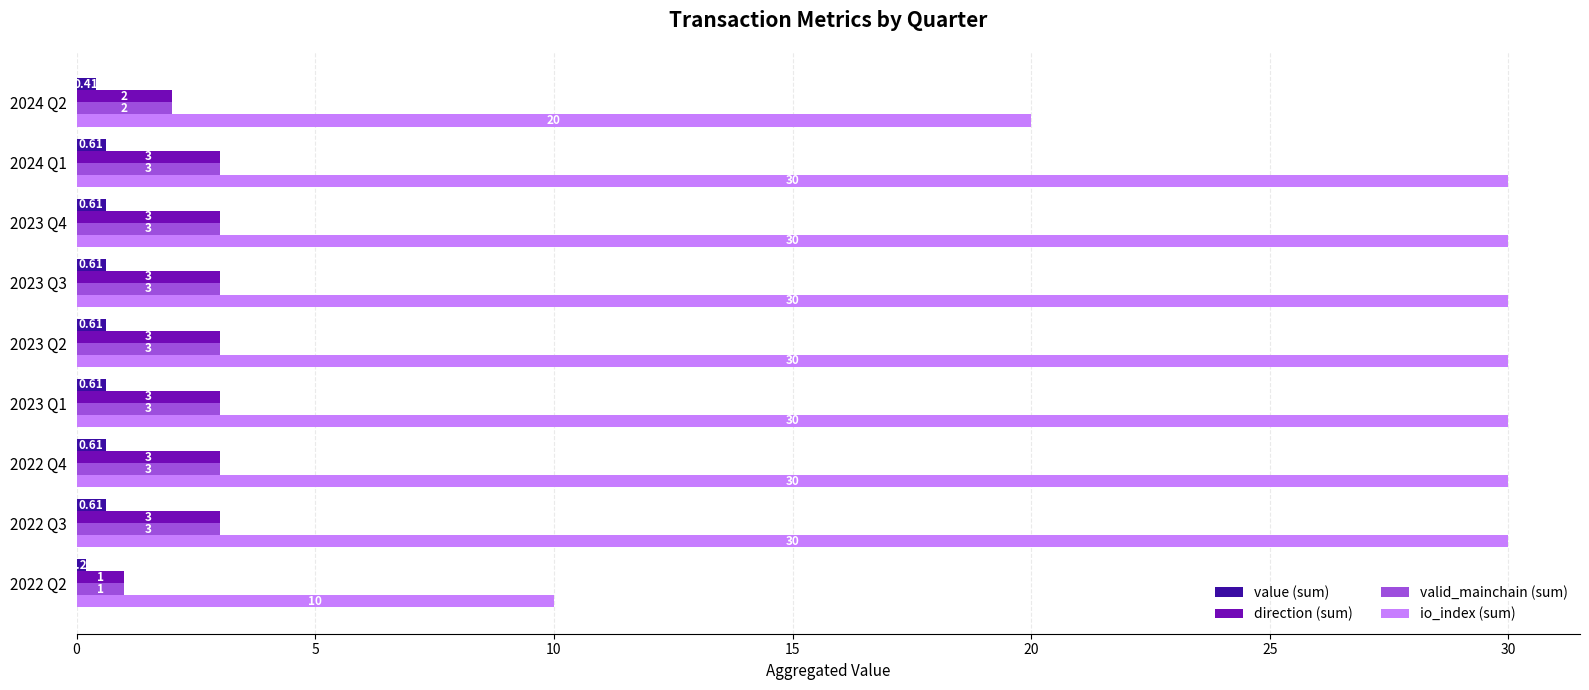

Which series has the largest total across all categories?

io_index (sum)